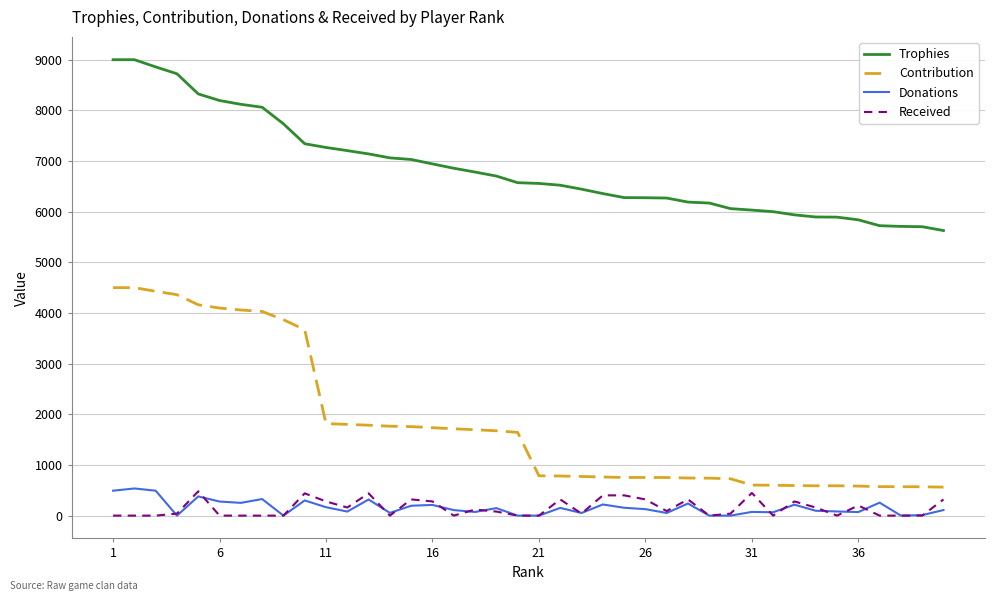

How many series are shown in this chart?

4